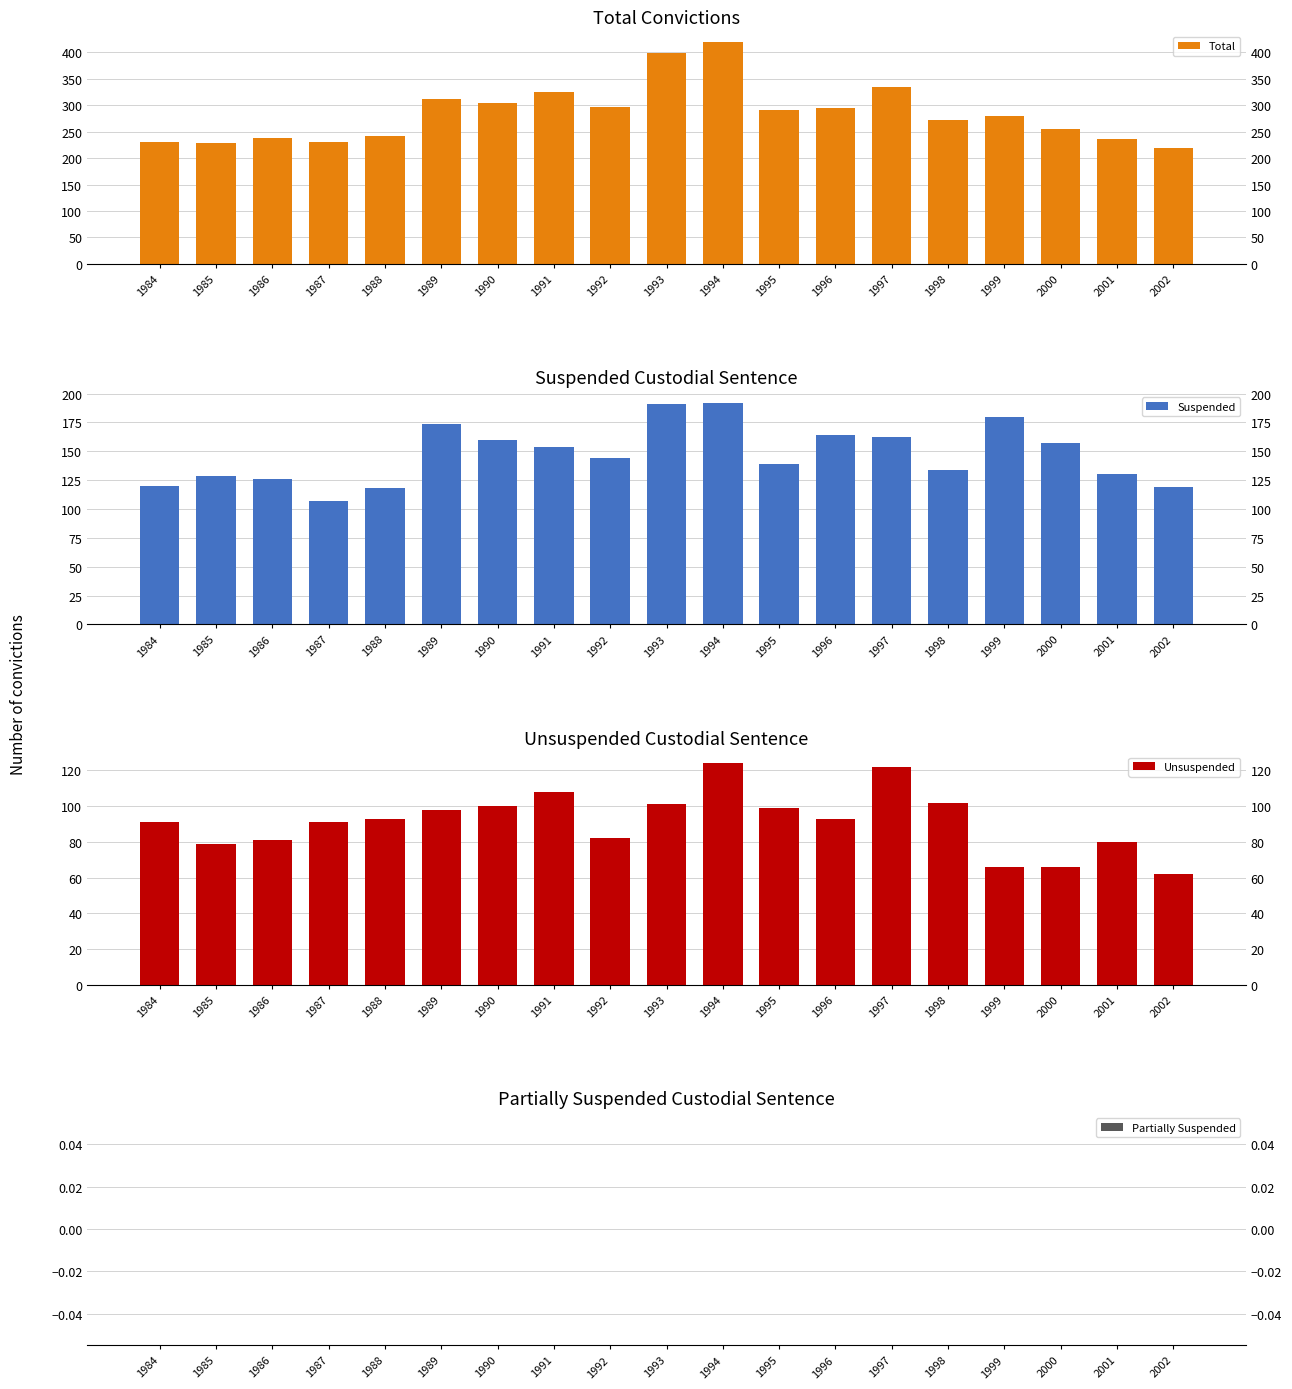

How many data points does each series have?

19